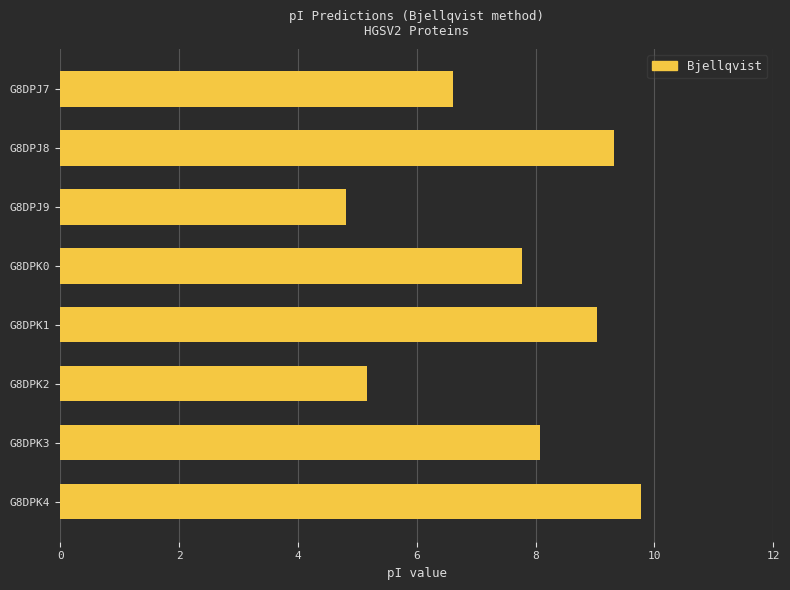

What is the label of the 8th bar from the bottom?

G8DPJ7